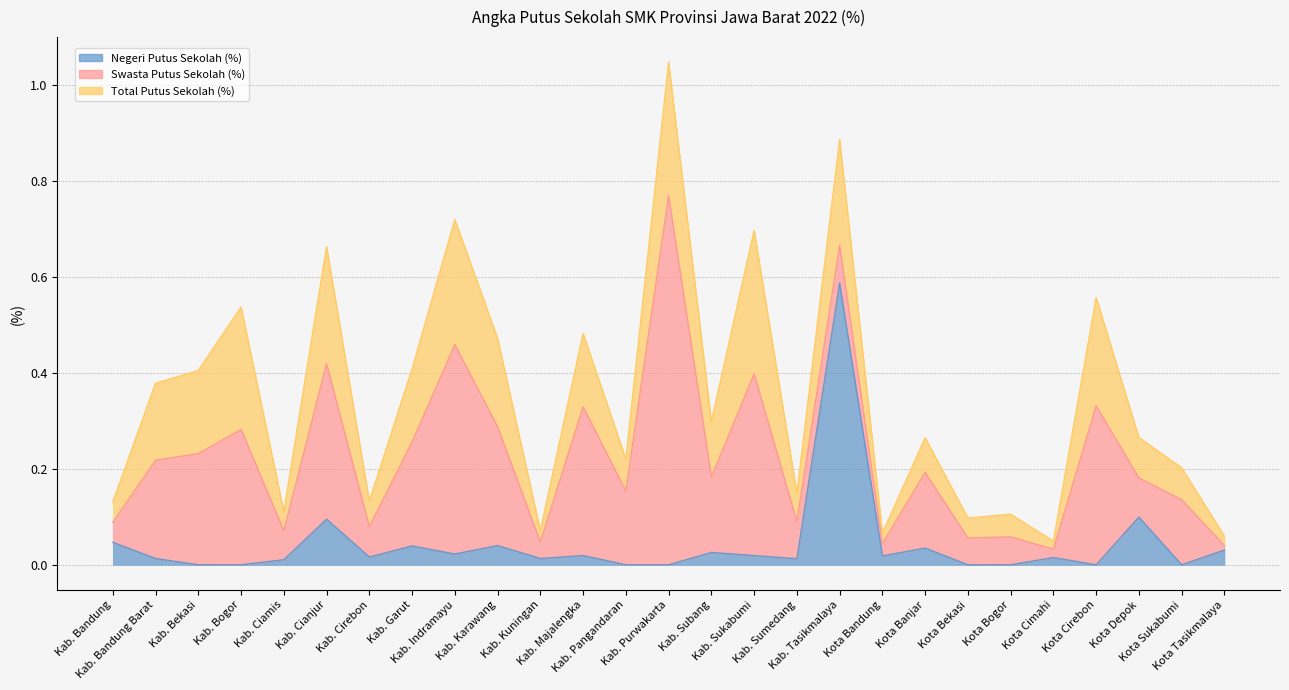

True or false: Swasta Putus Sekolah (%) has more than 2 points higher than both neighbors.

True